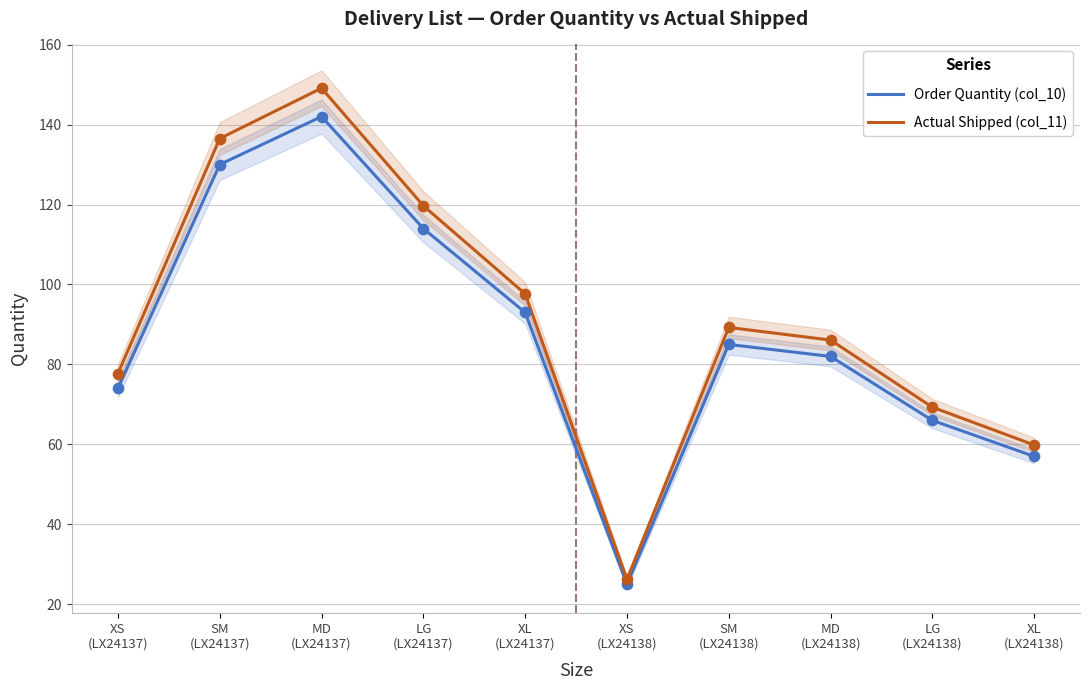

Which series has the largest total across all categories?

Actual Shipped (col_11)